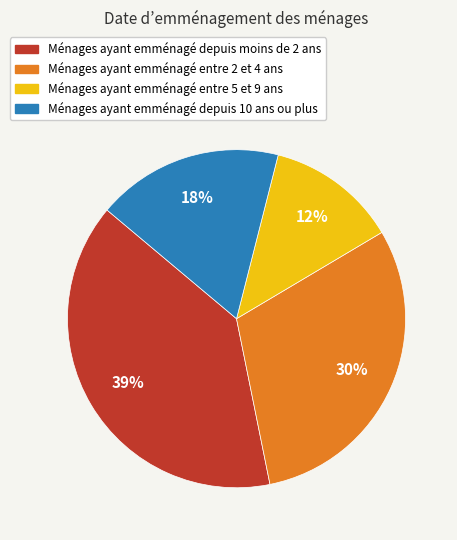

Rank the categories by value from highest to lowest.

Ménages ayant emménagé depuis moins de 2 ans, Ménages ayant emménagé entre 2 et 4 ans, Ménages ayant emménagé depuis 10 ans ou plus, Ménages ayant emménagé entre 5 et 9 ans